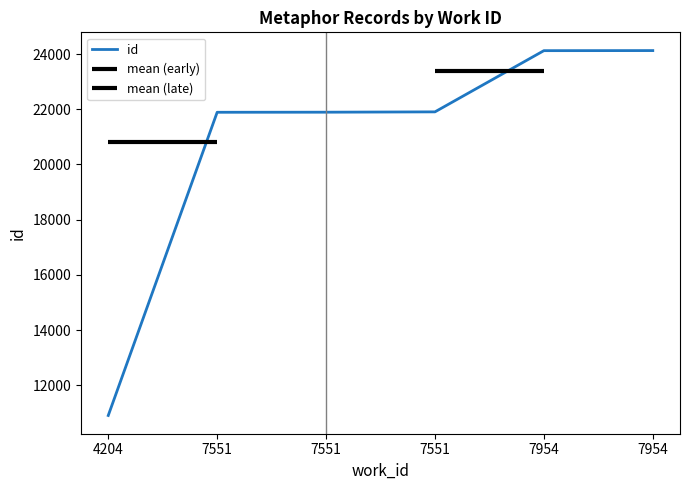

What is the change in value from 7551 to 7954?

+2232